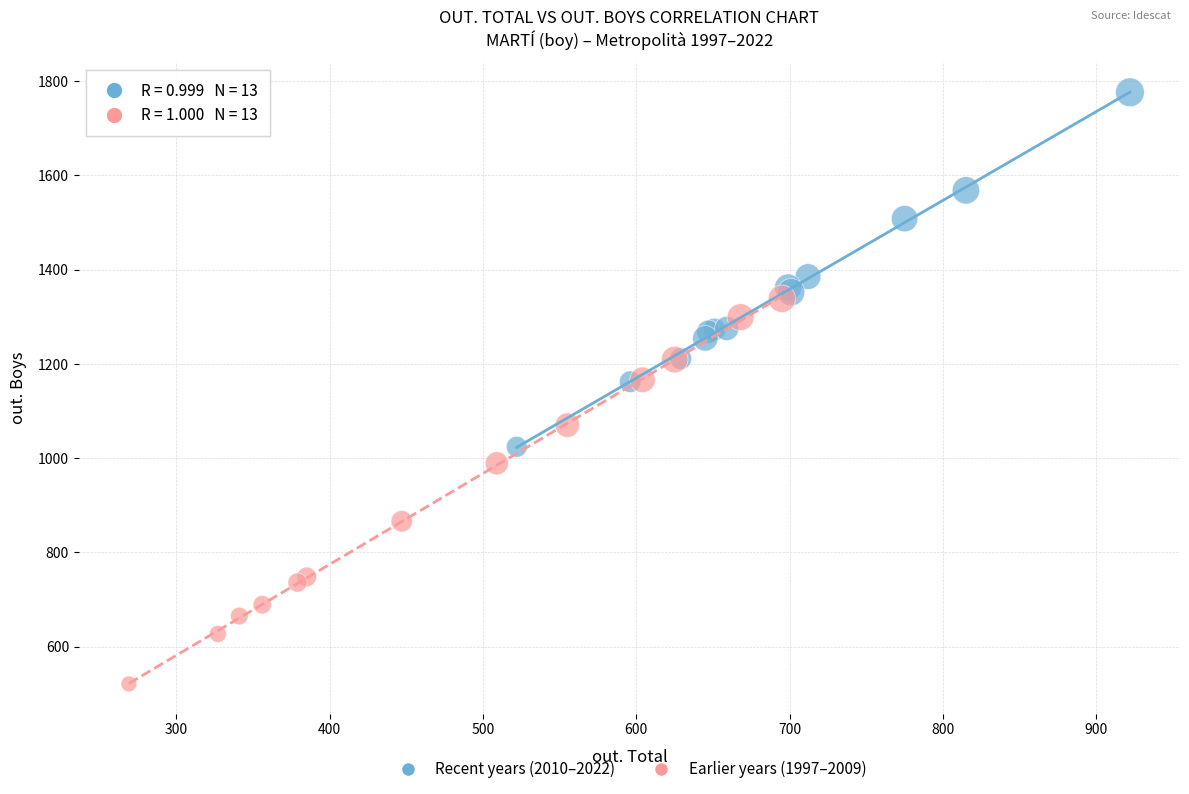

Which series contains the lowest Y value?

Earlier years (1997–2009)